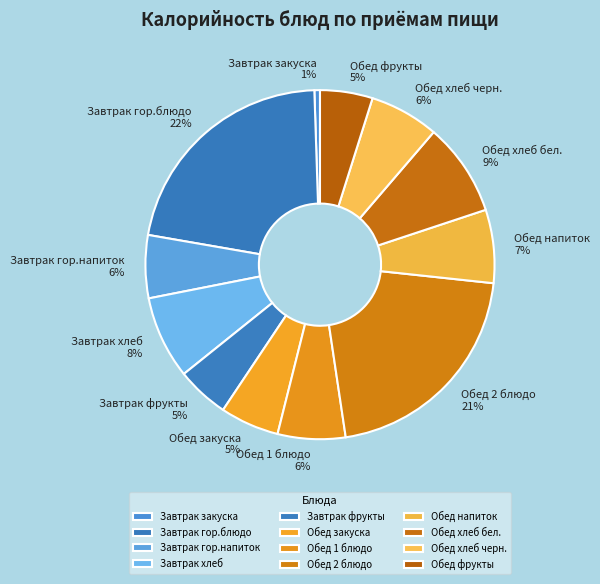

Is it true that Завтрак хлеб is 8% of the pie?

True